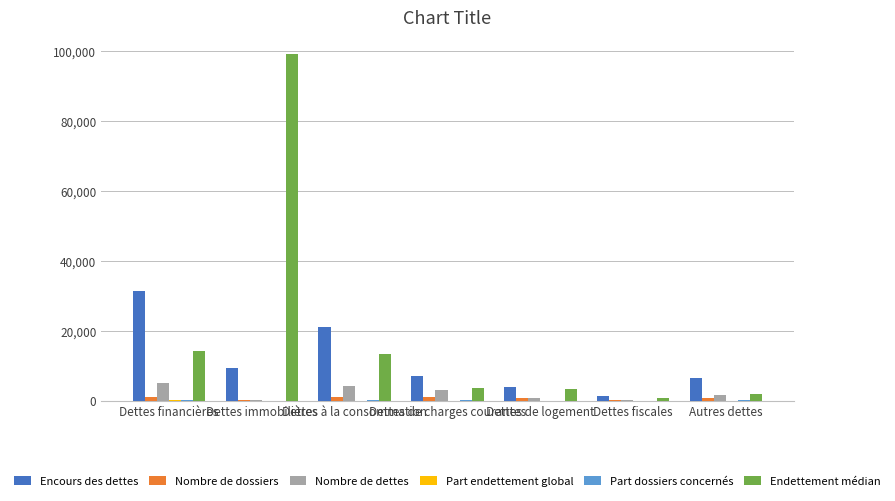

What is the sum of all Endettement médian values?

136363.6